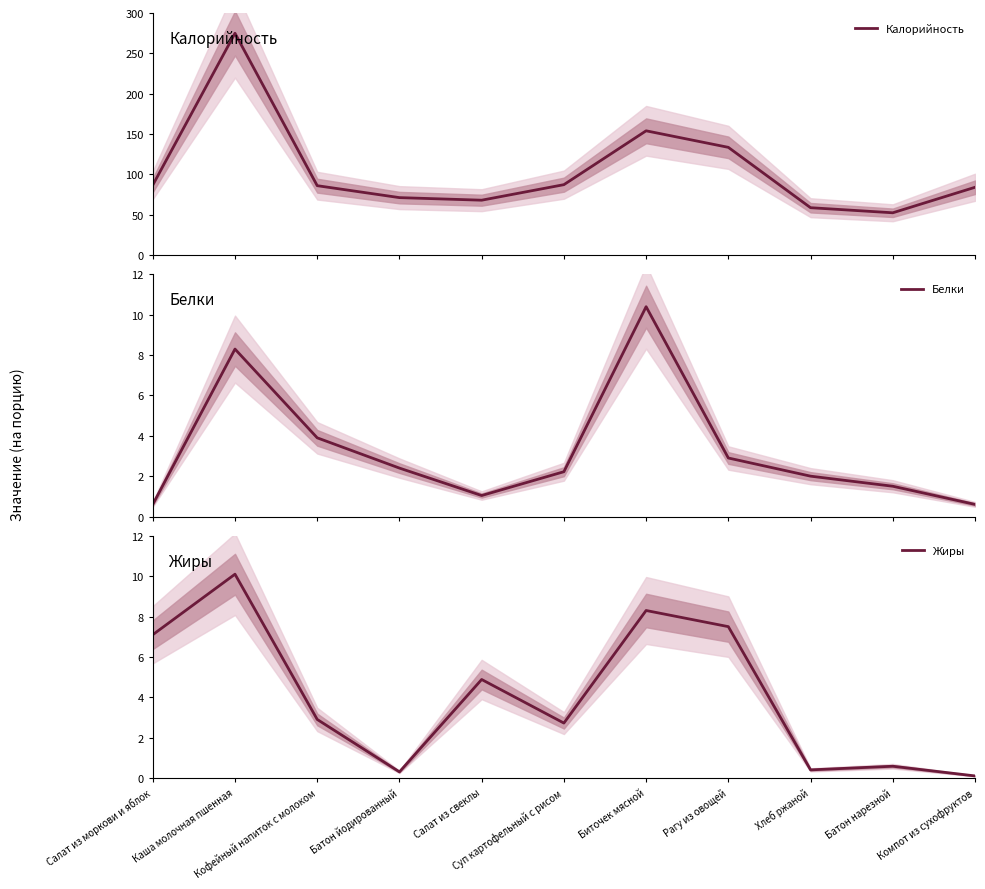

What is the value of the Жиры point at the 6th from the left?

2.7